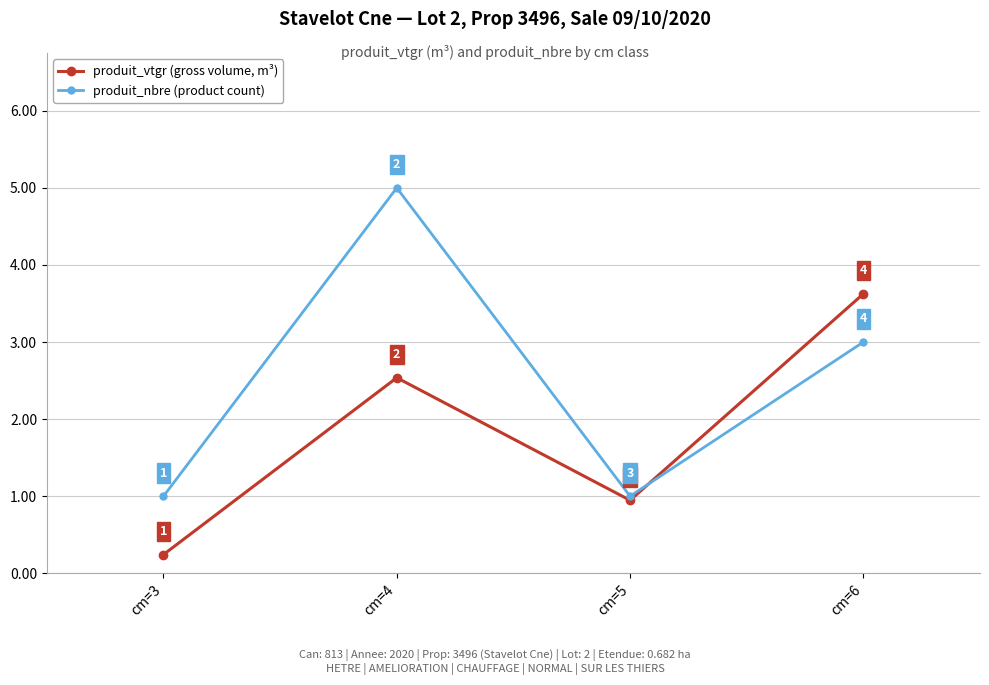

What is the difference between the second highest and minimum values in the produit_nbre (product count) series?

2.0